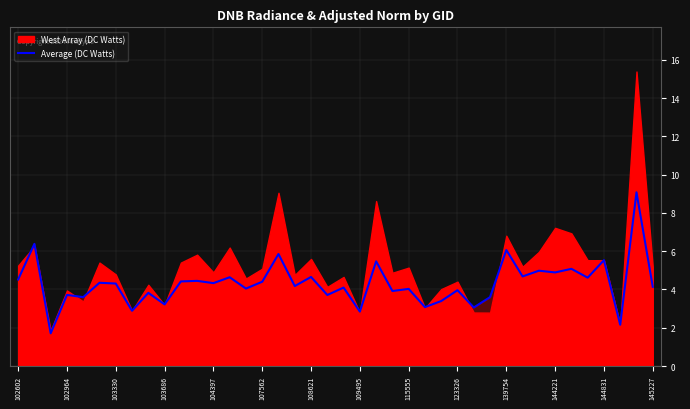

What is the minimum value for Average (DC Watts)?

1.7